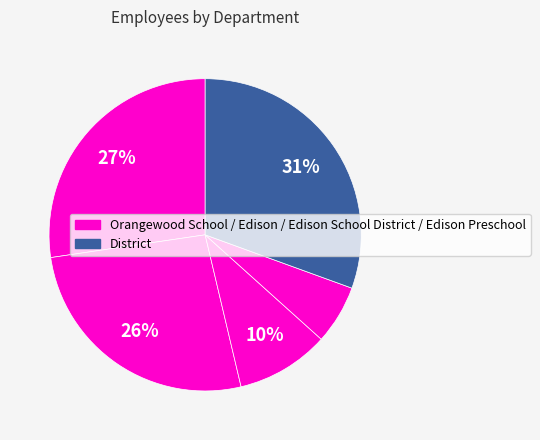

Count the number of slices in the pie.

5